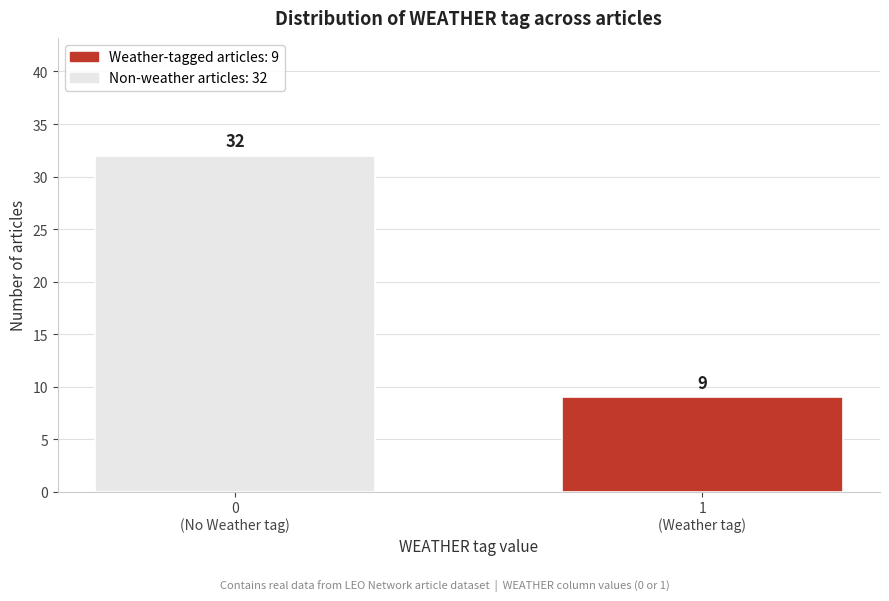

Reading left to right, extract all data points from this chart.

32	9